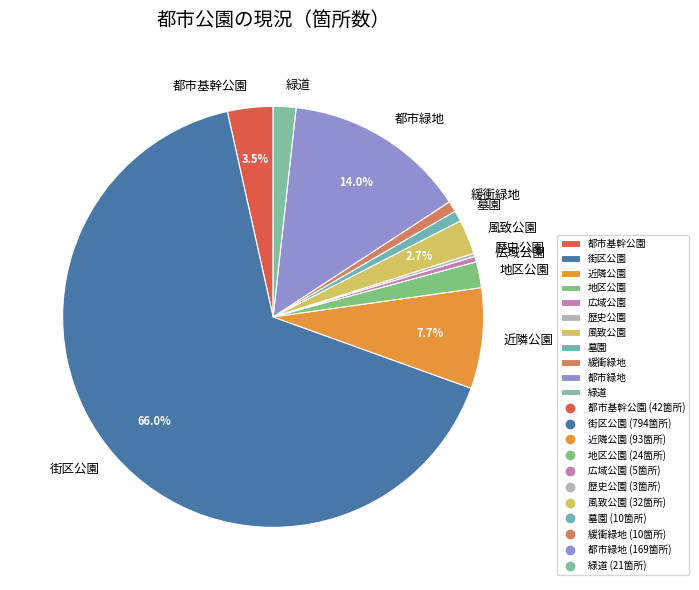

What is the largest slice in the pie chart?

街区公園